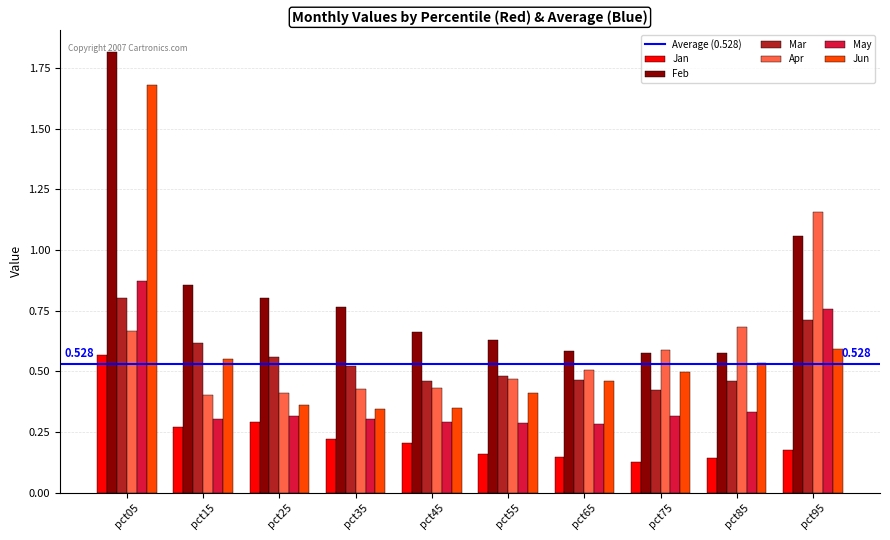

At which label is Mar closest to 0?

pct75